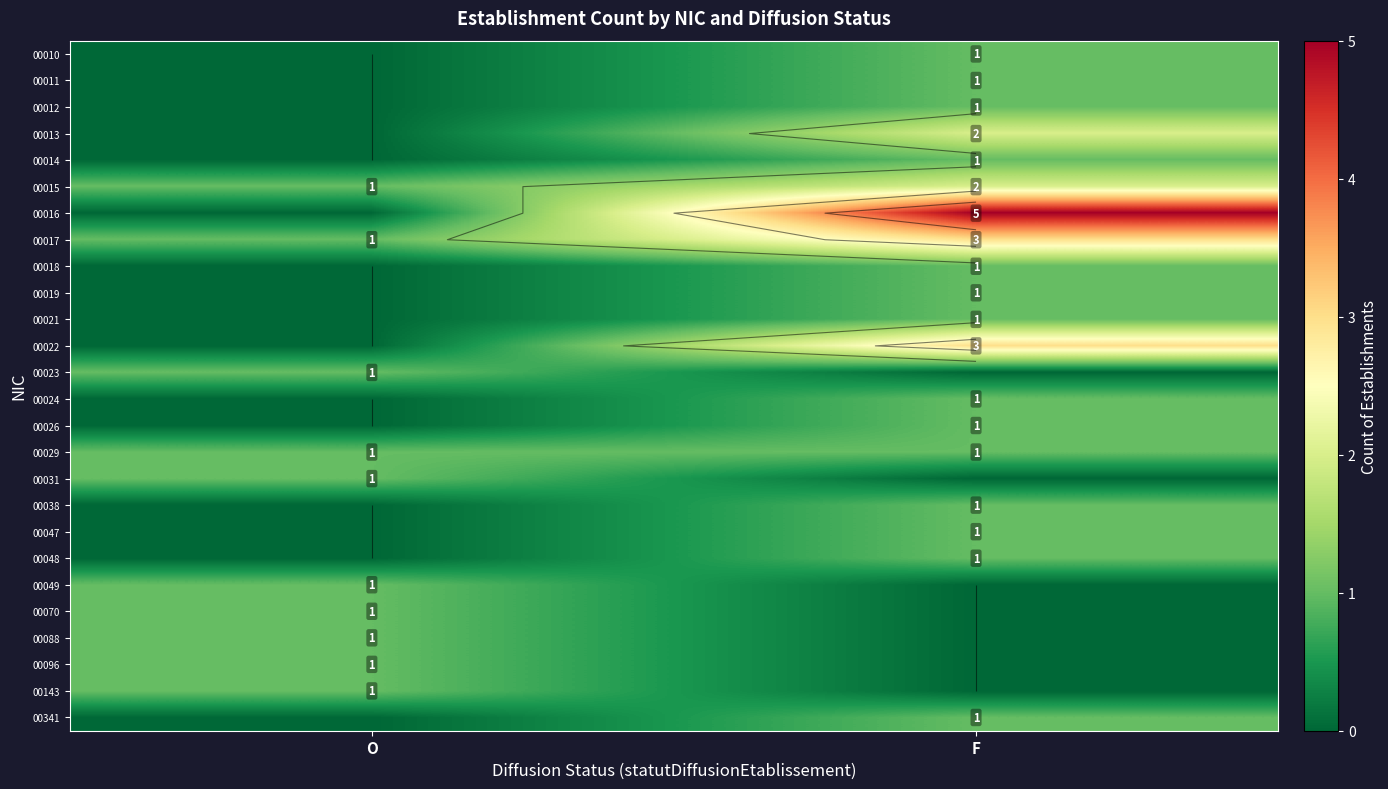

What is the total value across all series at F?

29